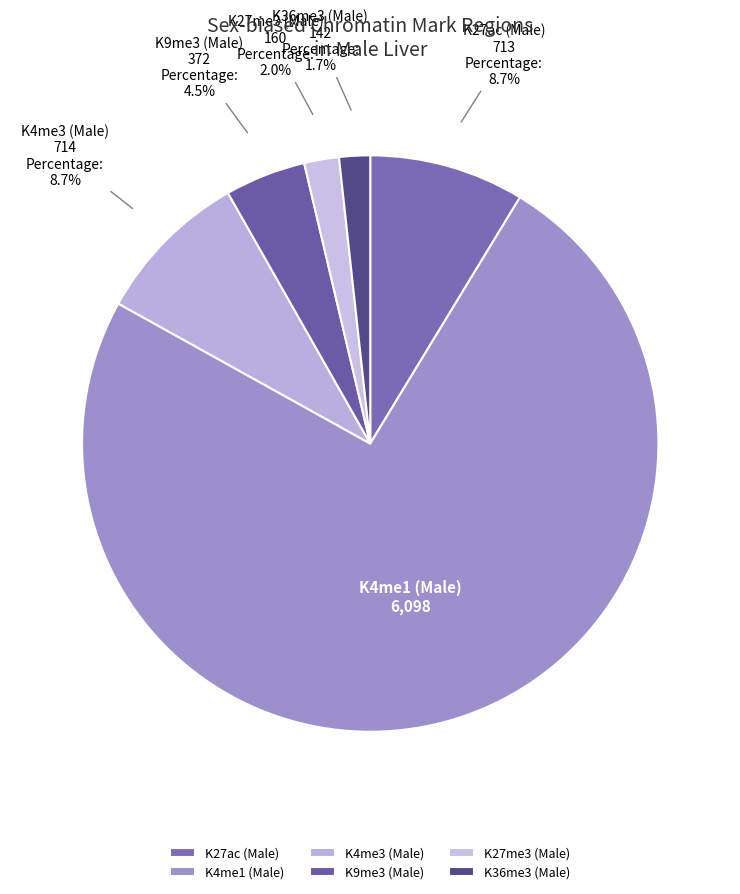

To the nearest percent, what portion does K27ac (Male) represent?

9%